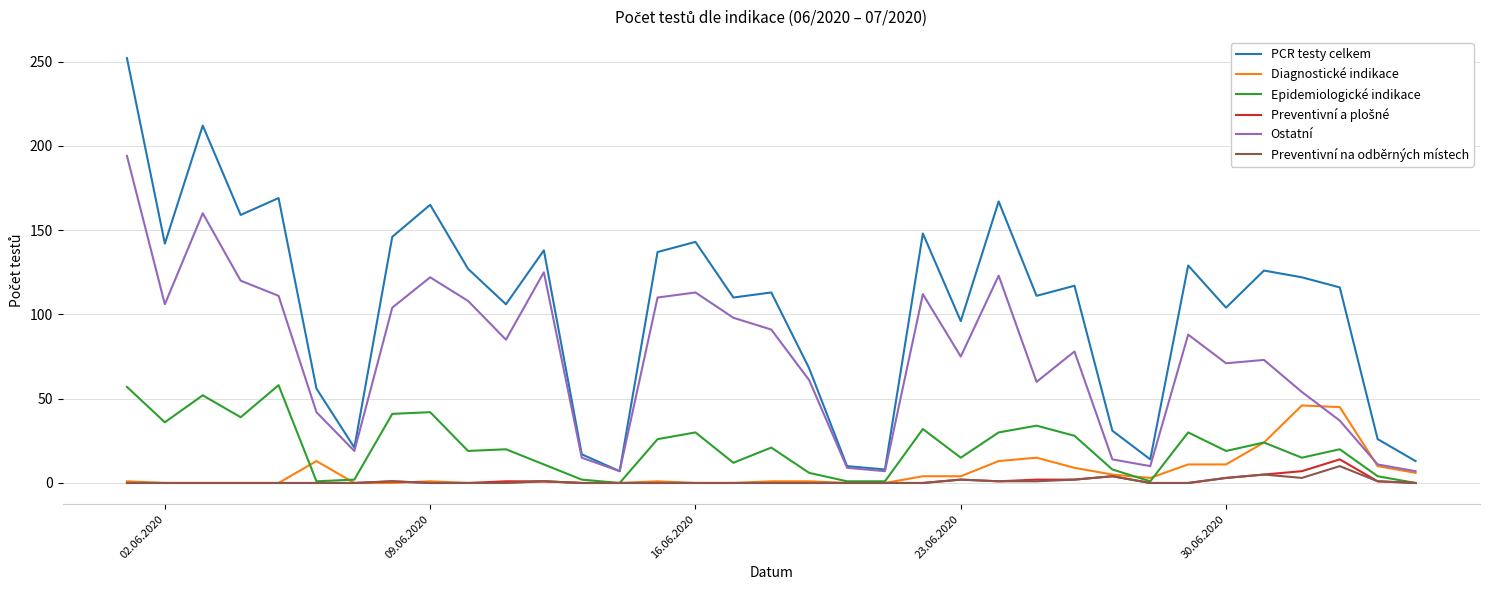

How many lines are shown in the chart?

6